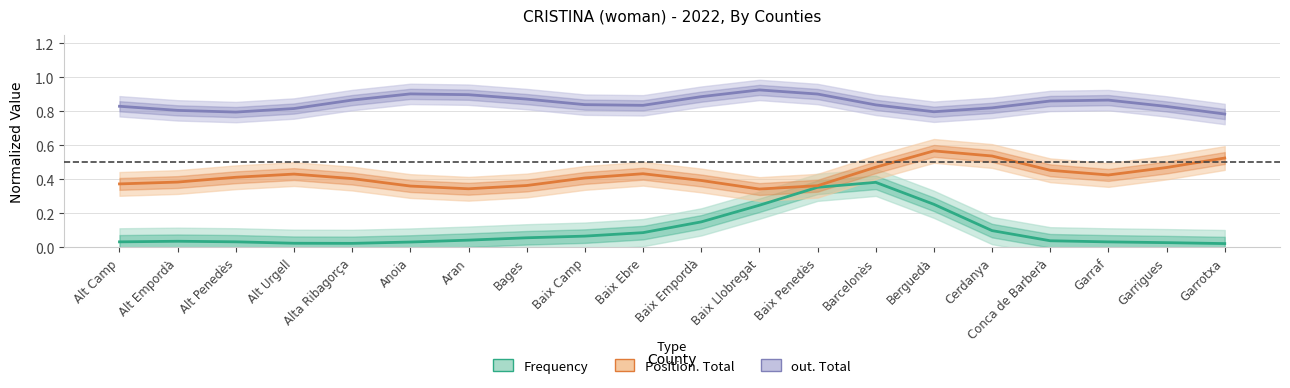

At how many categories does at least one series exceed 0?

20